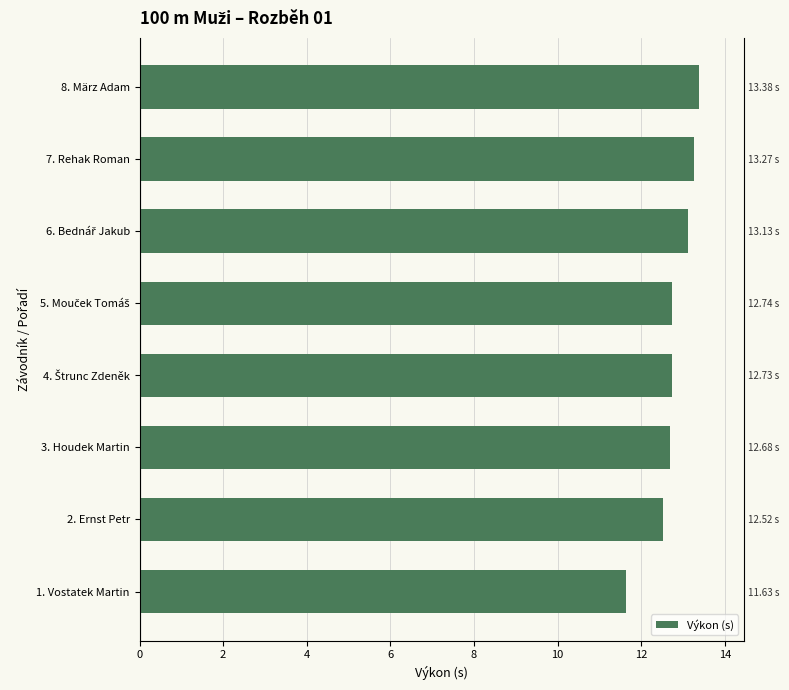

How many values are below 12?

1